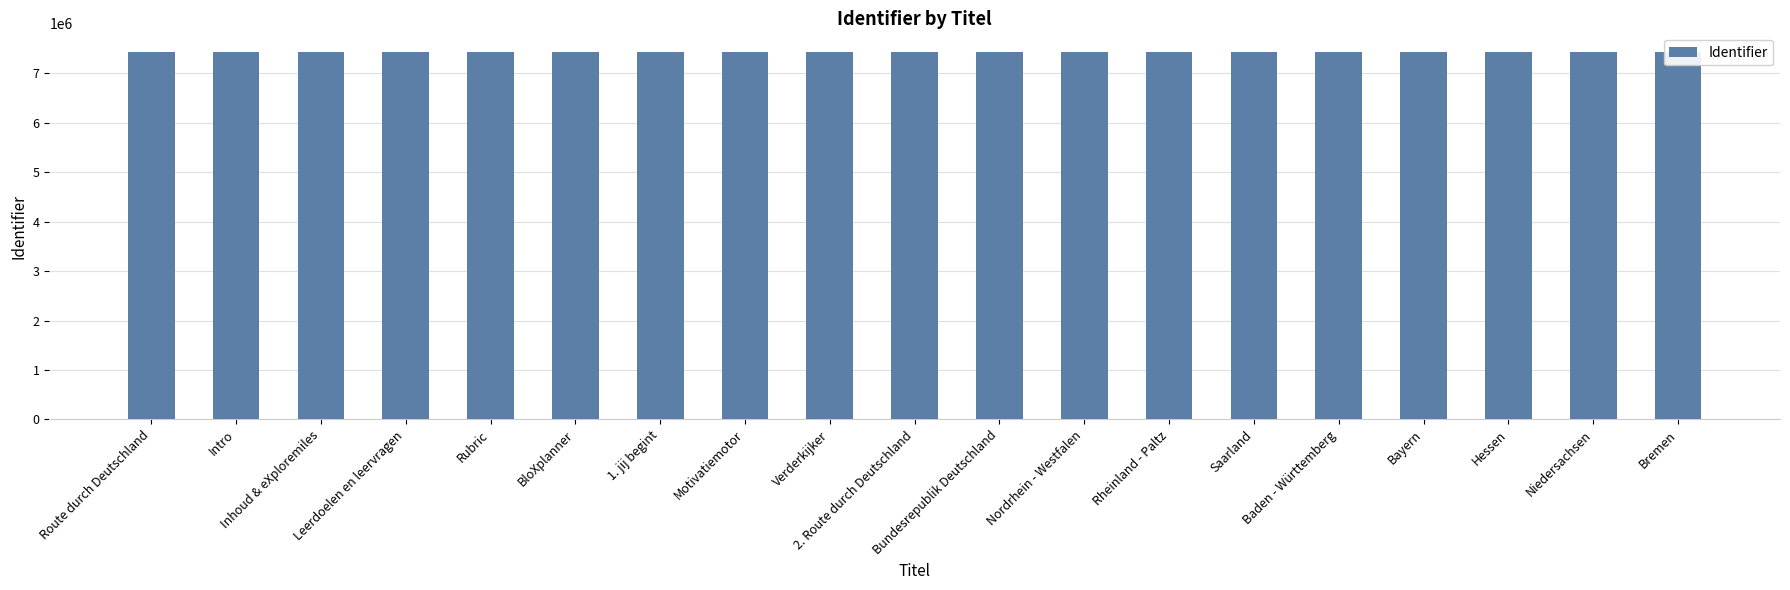

Reading left to right, extract all data points from this chart.

7439191	7439194	7439197	7439198	7439199	7439200	7439201	7439204	7439205	7439208	7439583	7439584	7439585	7439586	7439587	7439588	7439589	7439590	7439591